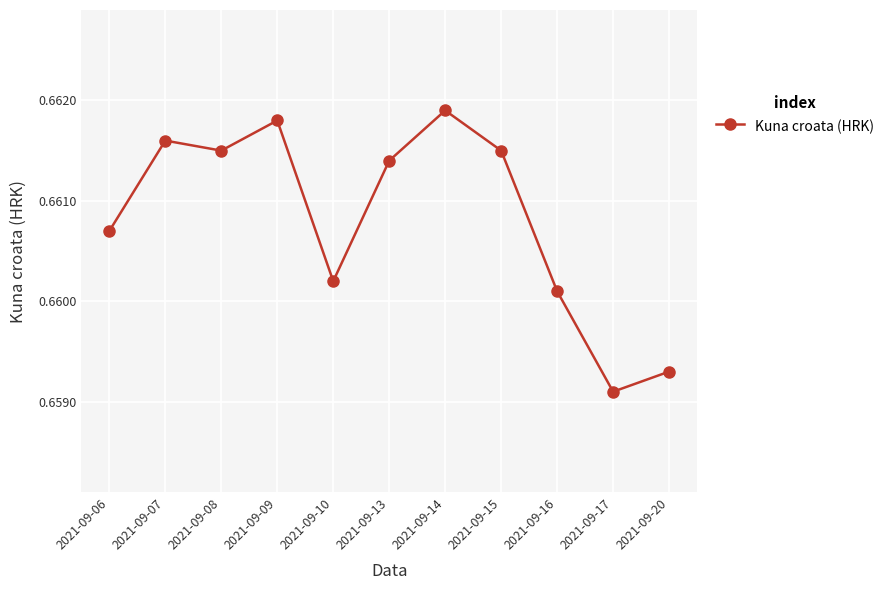

What is the sum of the values at 2021-09-14 and 2021-09-06?

1.3